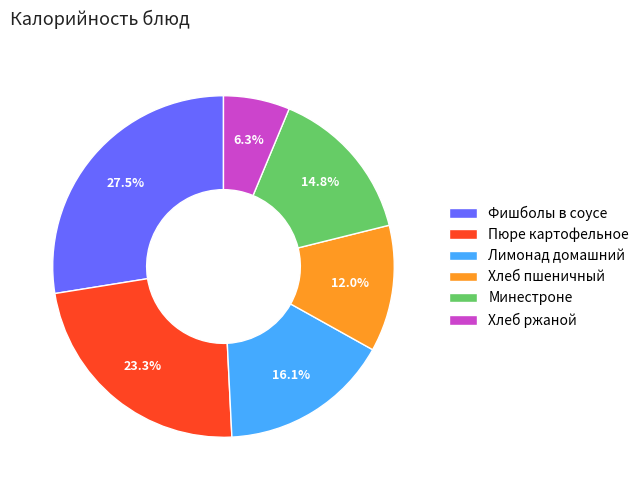

Approximately how many times larger is the value at Лимонад домашний compared to Хлеб пшеничный?

1.3